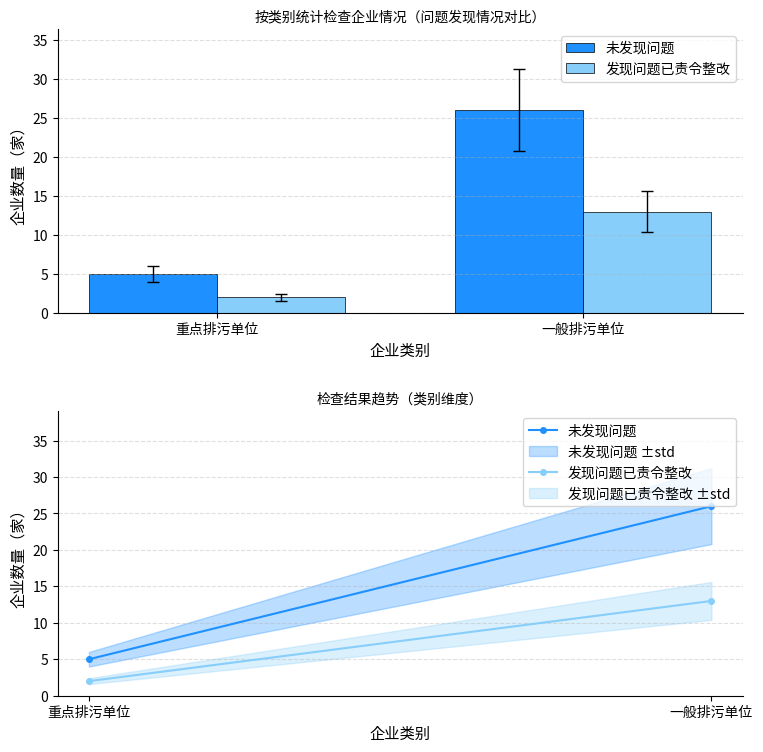

What is the lowest value of the 发现问题已责令整改 series?

2